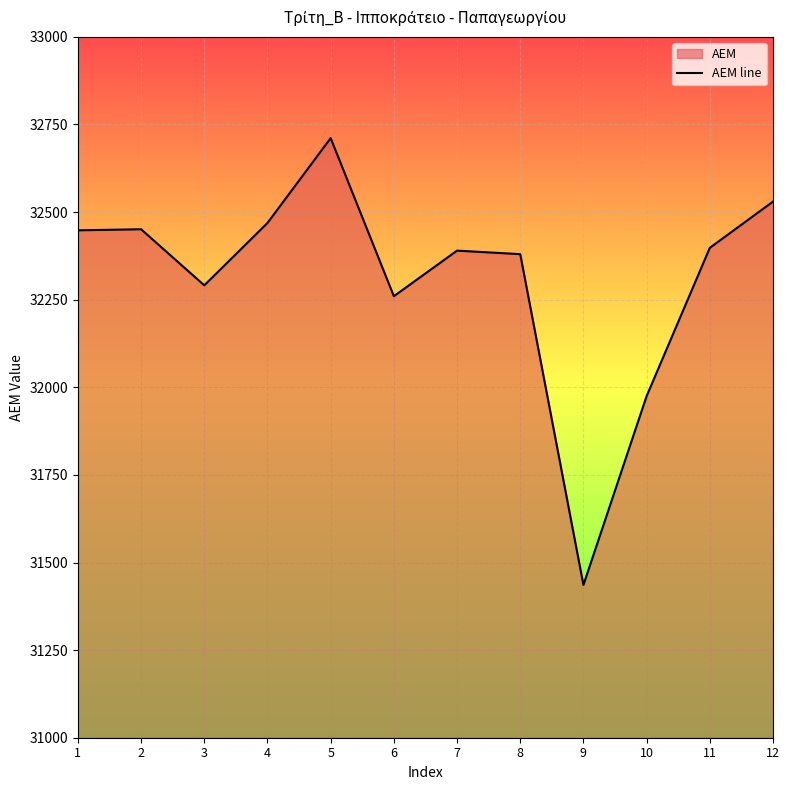

What is the value of the 7th point from the left?

32390